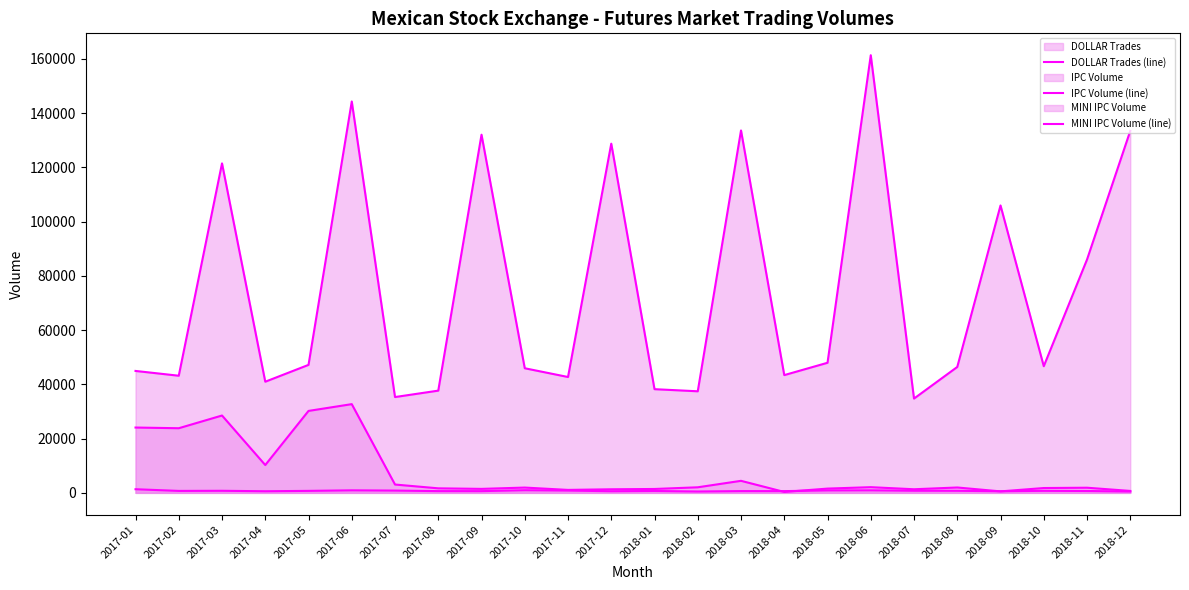

True or false: IPC Volume (line) has a value of 66753 at 2017-11.

False